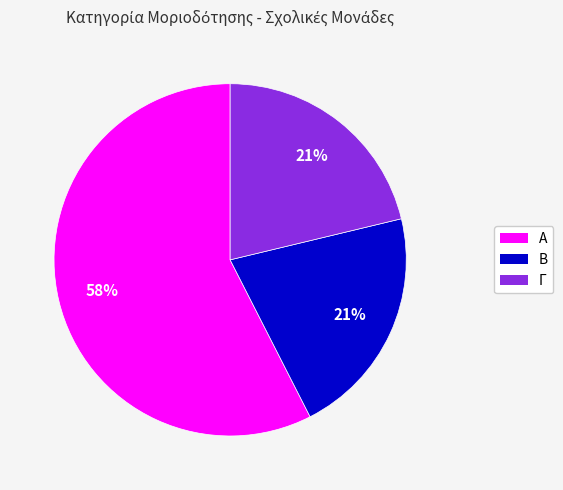

To the nearest percent, what portion does Γ represent?

21%